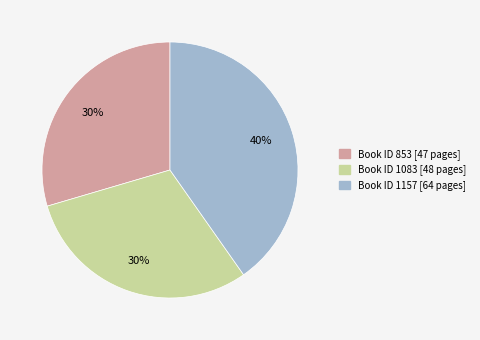

To the nearest percent, what is the average slice percentage?

33%